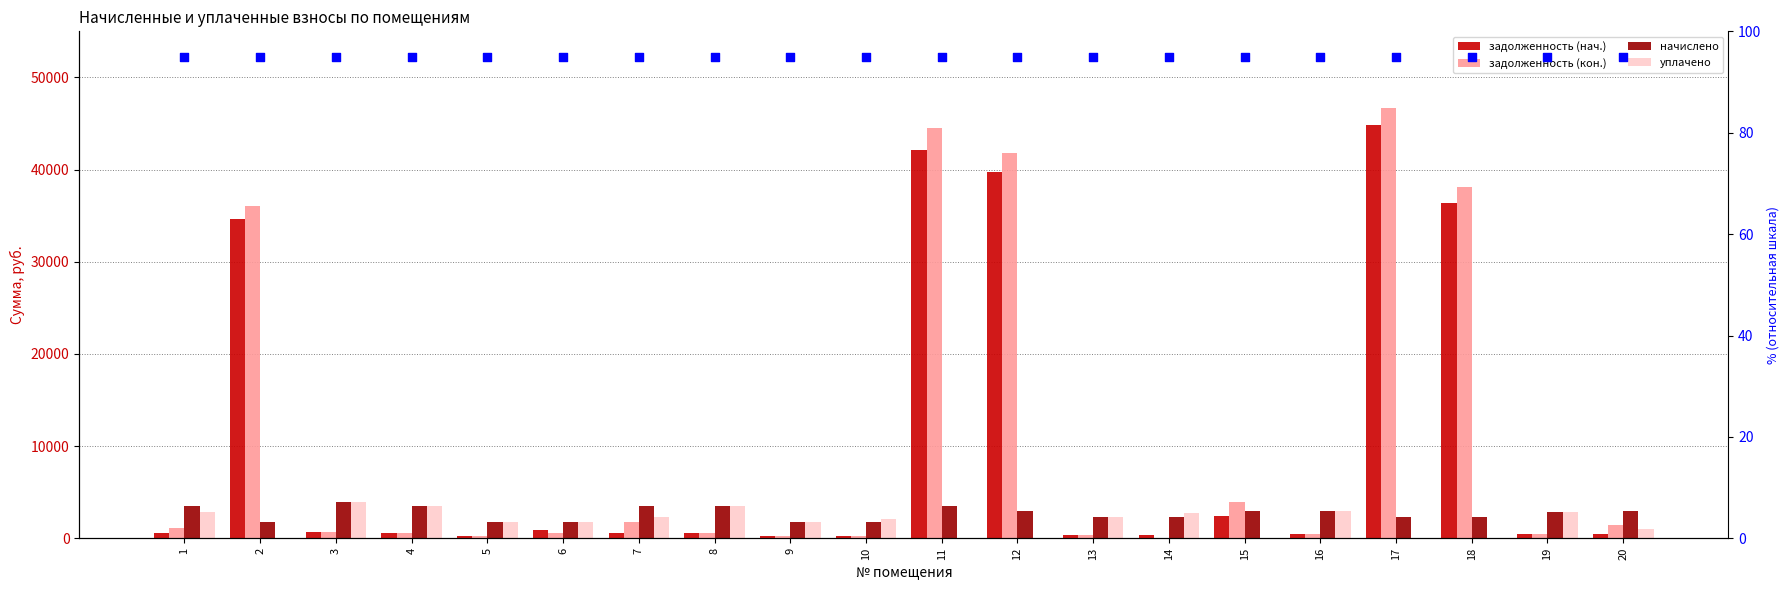

Which series contains the lowest Y value?

задолженность (кон.)